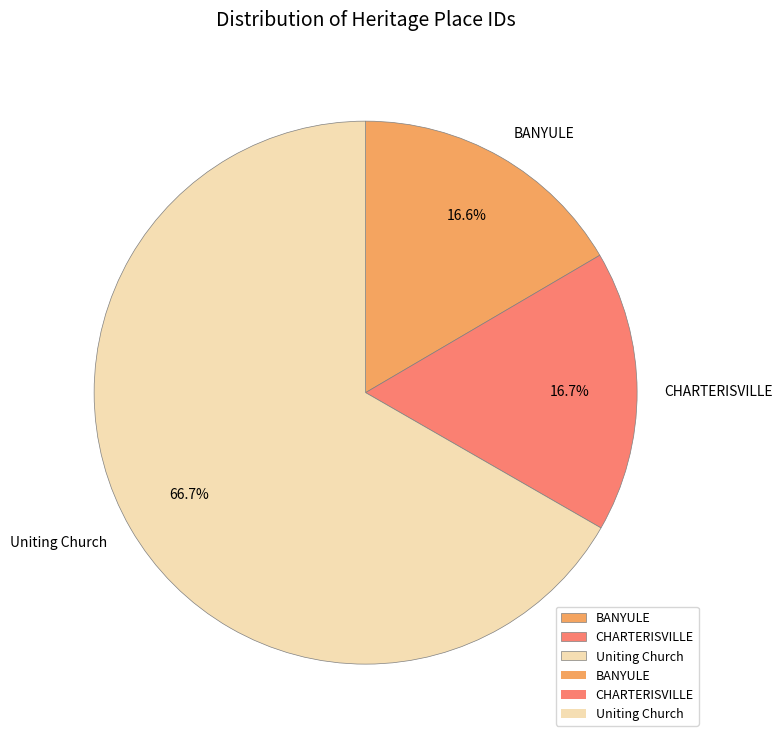

To the nearest percent, what percentage of the pie is CHARTERISVILLE?

17%